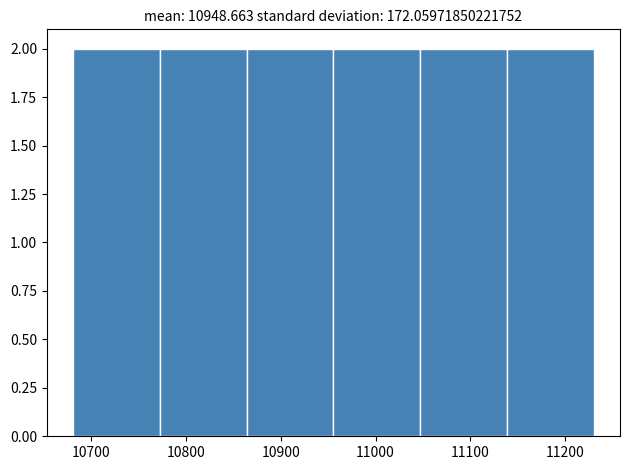

How tall is the bar that spans 10770 to 10860 on the x-axis? Neither the bar edges nor the heights are printed on the chart, so give them approximately, as read against the axes.

2